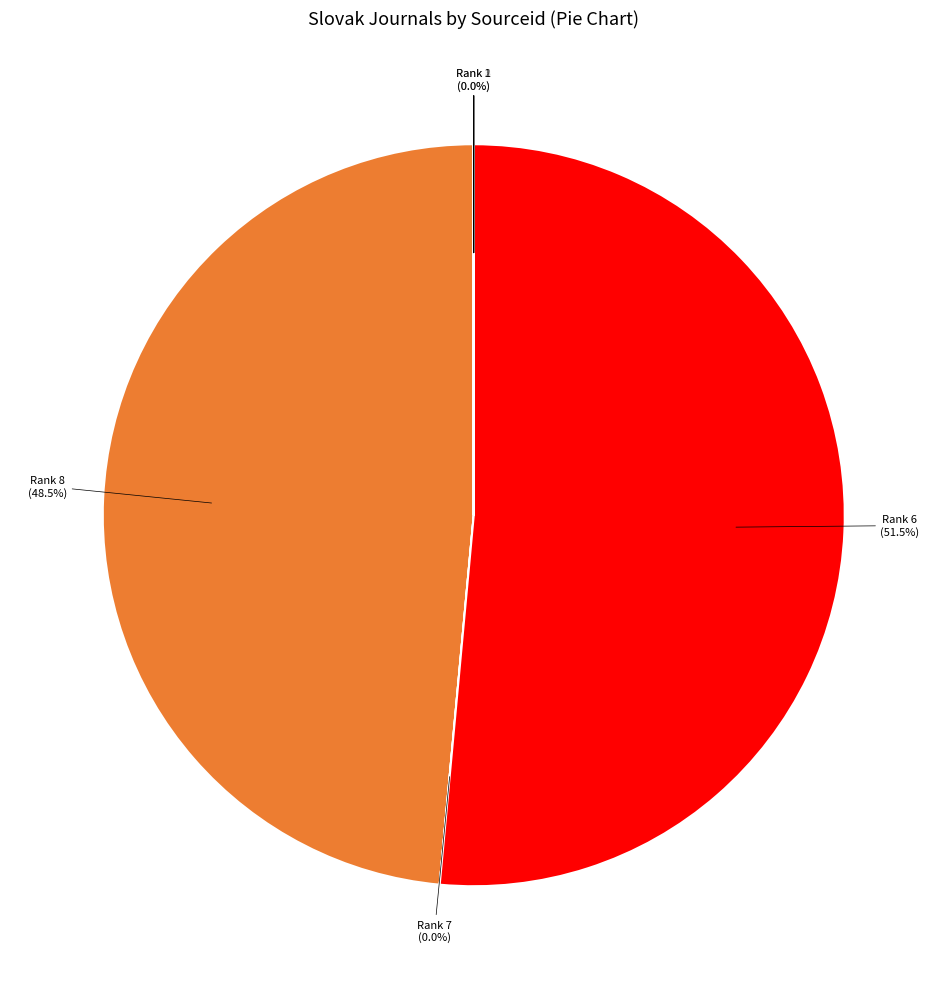

What is the largest slice in the pie chart?

Rank 6 (51.5%)